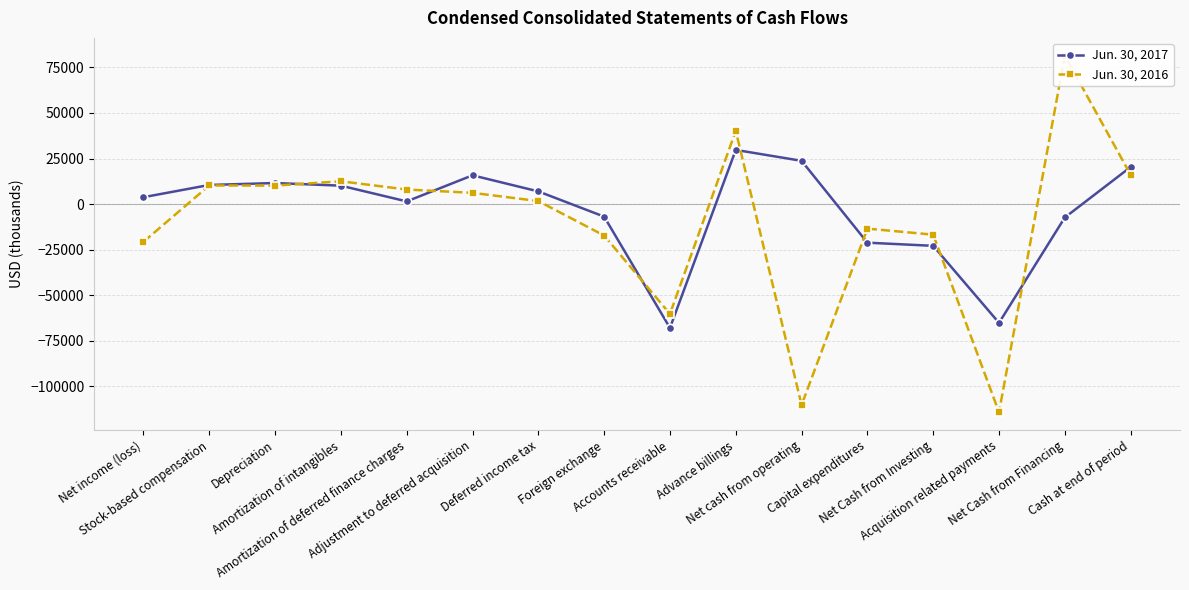

True or false: Jun. 30, 2017 has a value of 19910 at Advance billings.

False